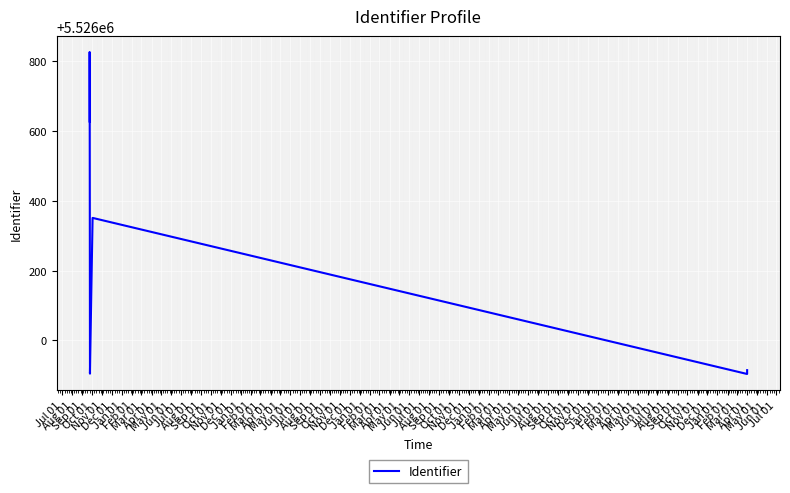

Reading left to right, transcribe all the data shown in this chart.

5526627	5526825	5526826	5525905	5525908	5525907	5525909	5525911	5525912	5525913	5526351	5525904	5525915